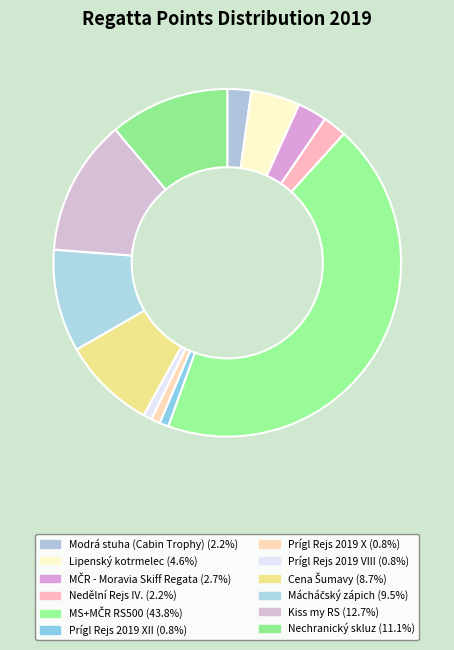

How many segments does this pie chart have?

12